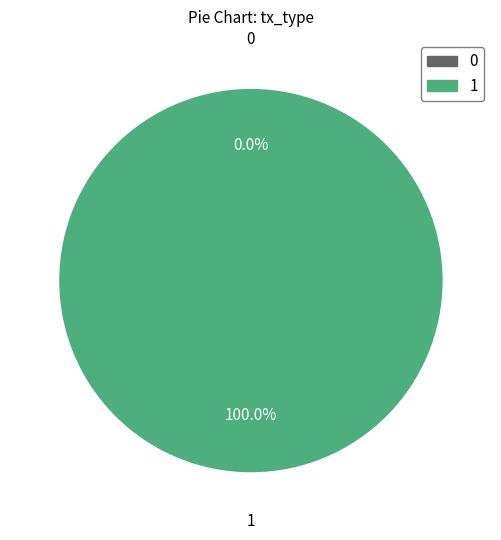

Is there a majority slice in this chart?

Yes